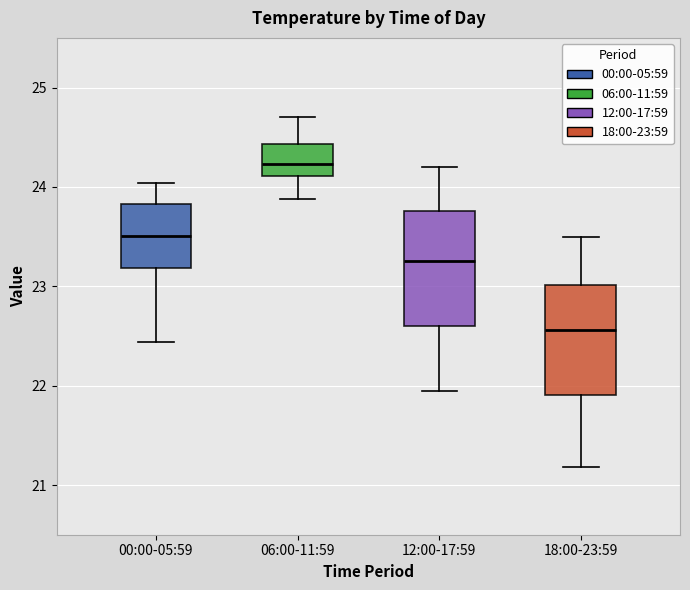

Reading left to right, read every box against the y-axis: the position of its median line, the range the box covers, and the ends of its whiskers. The values are not printed on the chart, so give them approximately, as read against the axis.

00:00-05:59: median 23.5, box 23.2 to 23.8, whiskers 22.4 to 24.0
06:00-11:59: median 24.2, box 24.1 to 24.4, whiskers 23.9 to 24.7
12:00-17:59: median 23.3, box 22.6 to 23.8, whiskers 22.0 to 24.2
18:00-23:59: median 22.6, box 21.9 to 23.0, whiskers 21.2 to 23.5